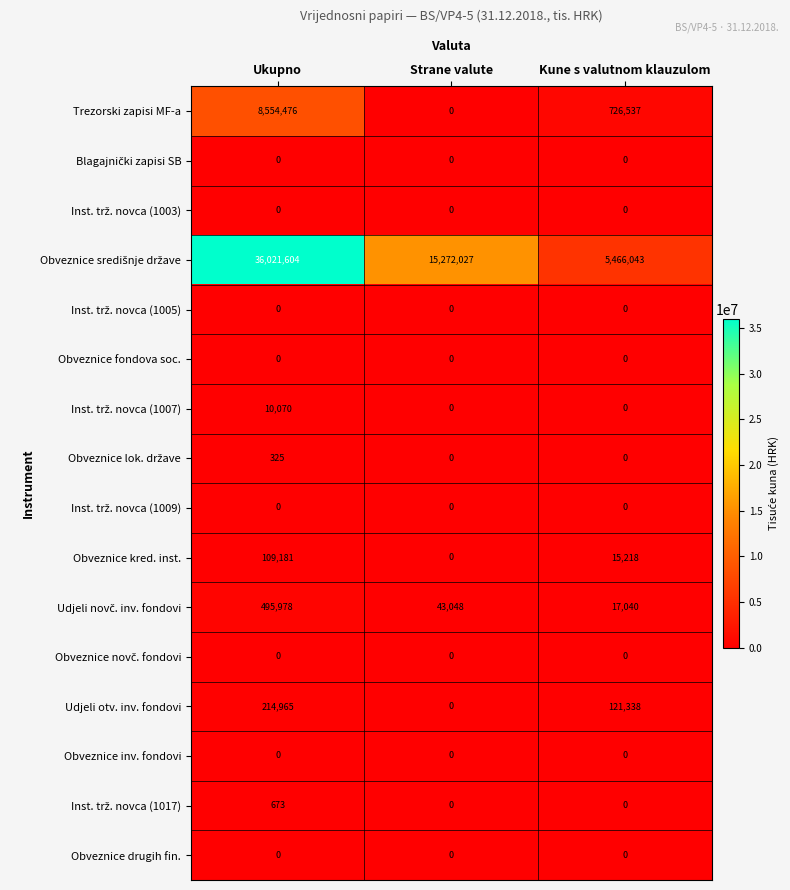

What value does the Obveznice kred. inst. series have at Ukupno?

109181